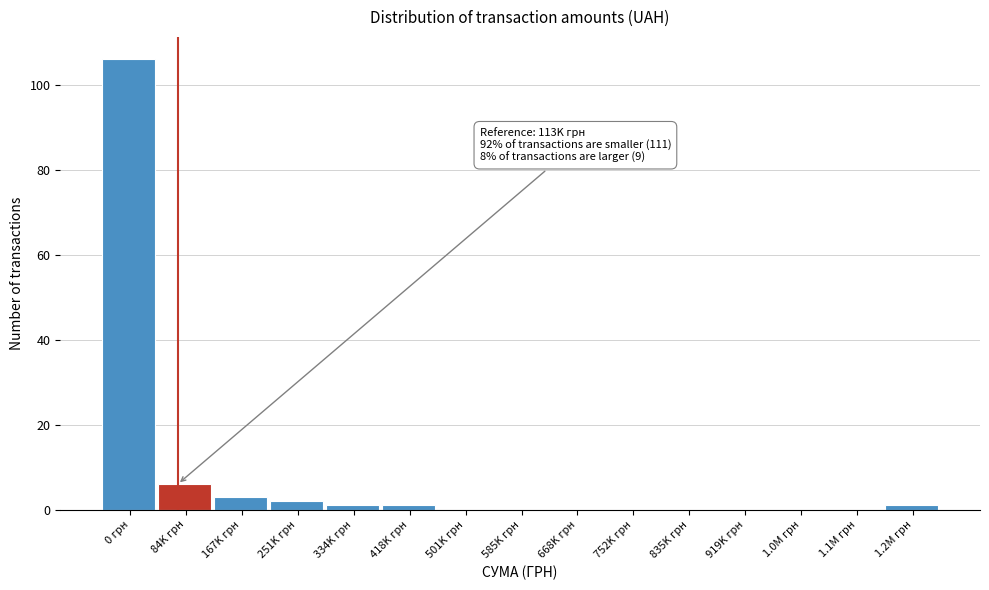

Reading right to left, transcribe all the data shown in this chart.

1.2M грн=1	1.1M грн=0	1.0M грн=0	919K грн=0	835K грн=0	752K грн=0	668K грн=0	585K грн=0	501K грн=0	418K грн=1	334K грн=1	251K грн=2	167K грн=3	84K грн=6	0 грн=106